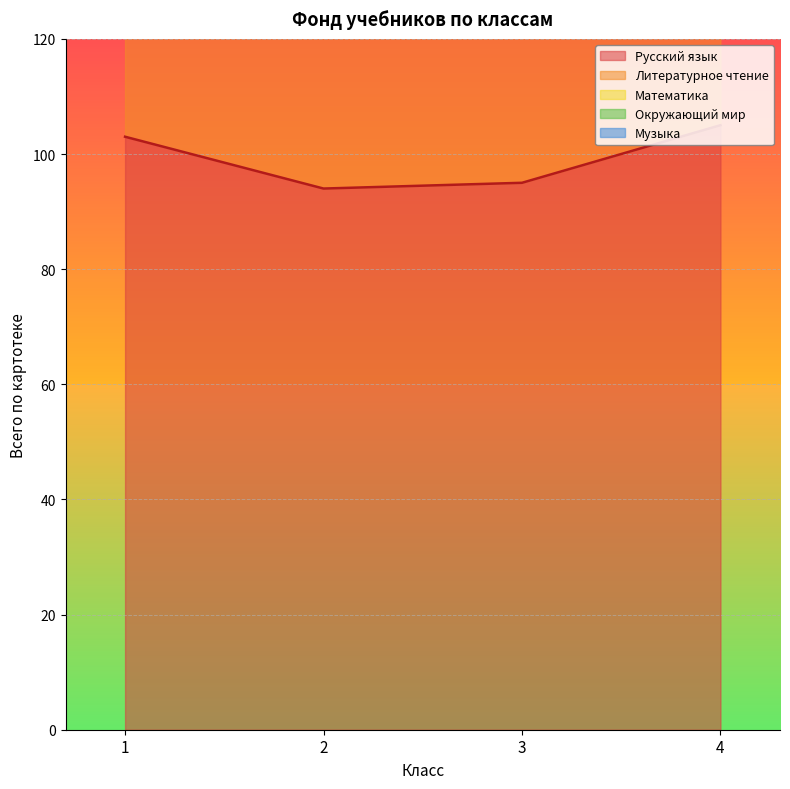

True or false: Литературное чтение and Математика intersect in this chart.

False